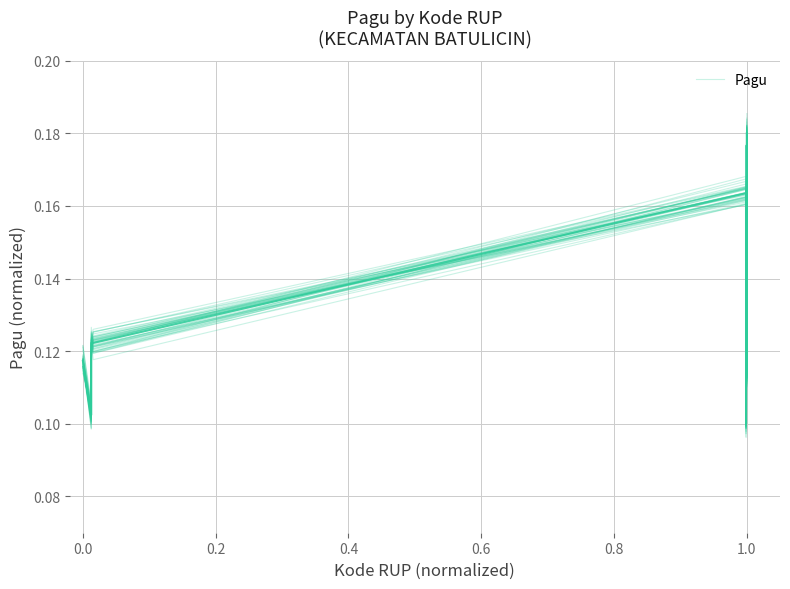

Reading right to left, what are all the values shown in this chart?

0.2	0.1	0.1	0.2	0.1	0.1	0.1	0.2	0.1	0.1	0.1	0.1